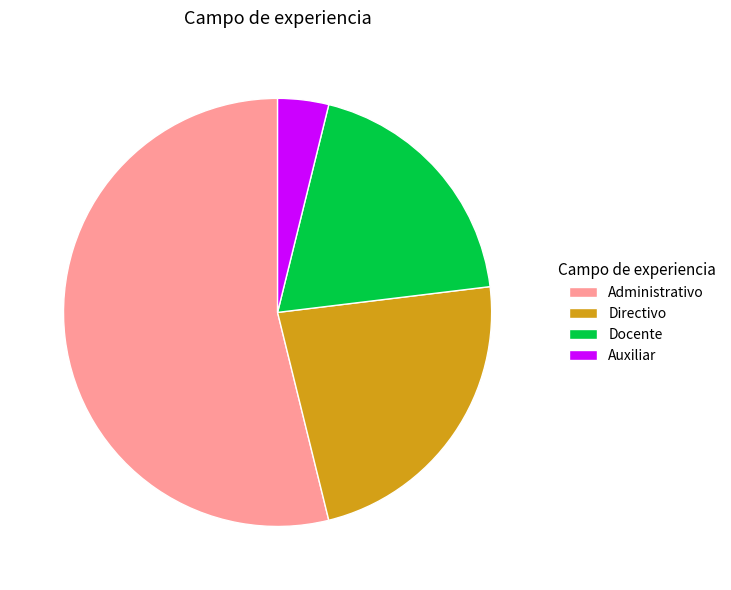

Which slice is the smallest?

Auxiliar